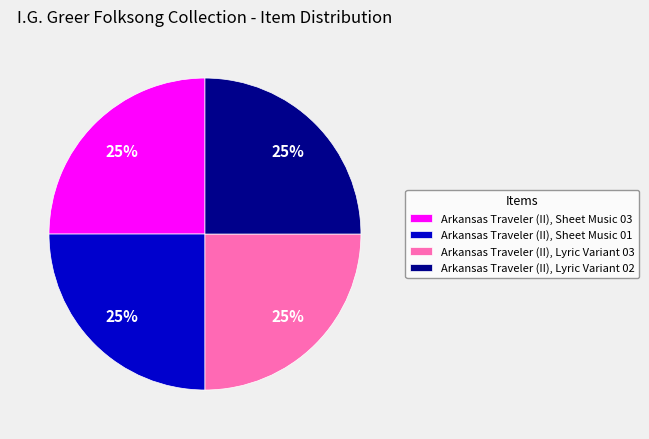

True or false: Arkansas Traveler (II), Sheet Music 01 accounts for 25% of the total.

True